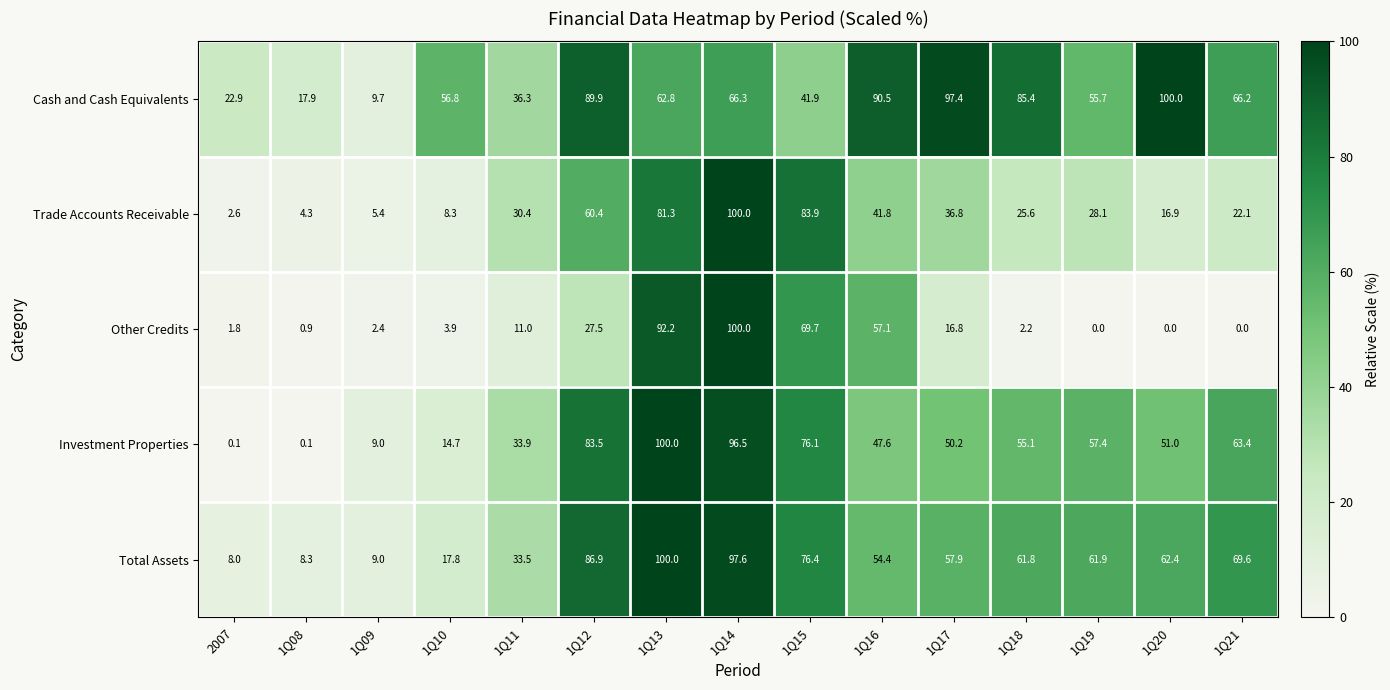

Which series changed the most between 1Q08 and 1Q13?

Investment Properties